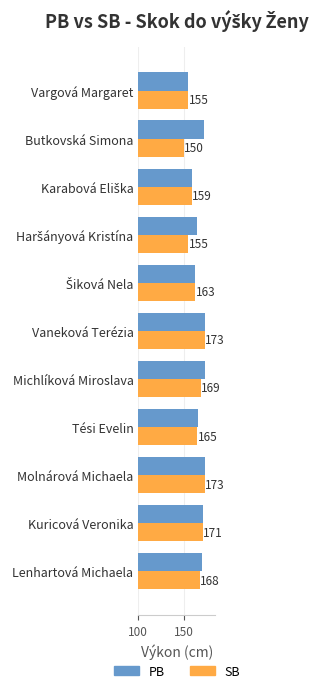

Which series has the largest total across all categories?

PB